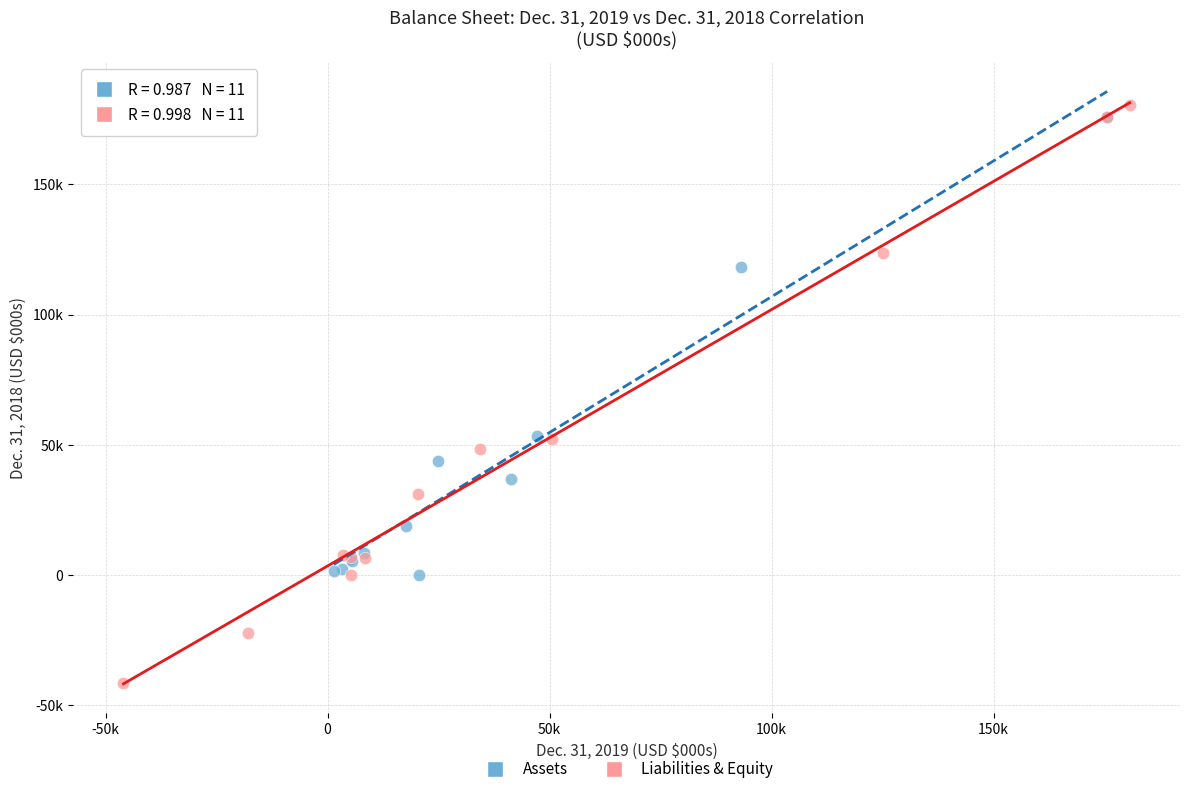

What are all the series names shown in the legend?

Assets, Liabilities & Equity